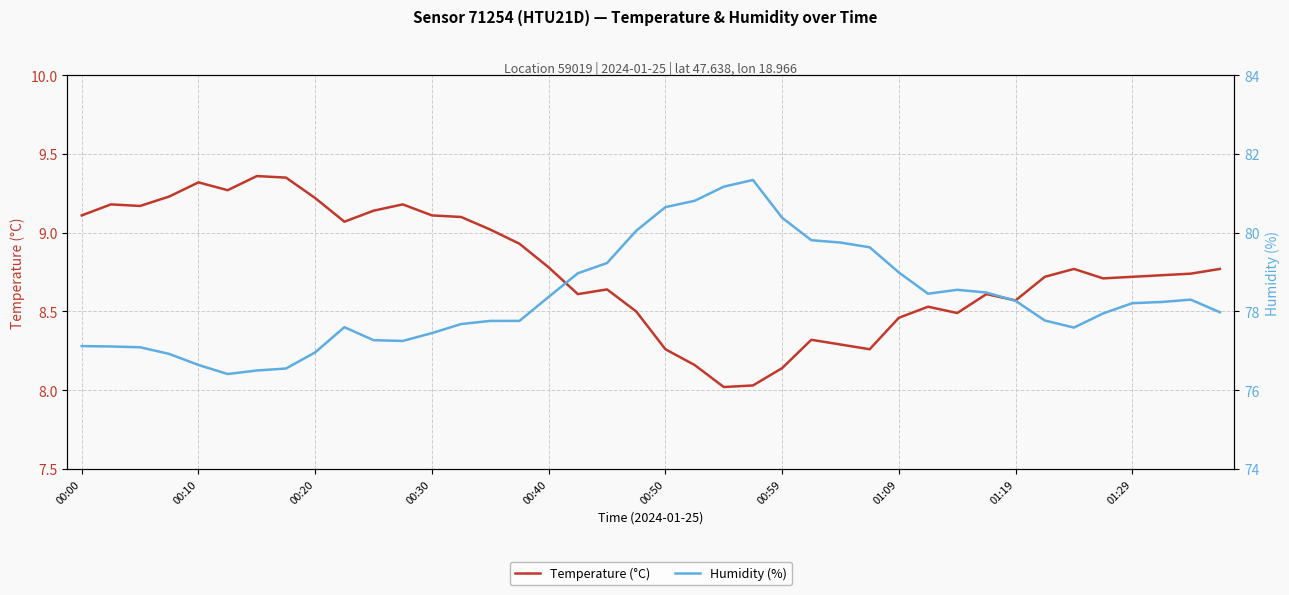

Reading left to right, extract all data points from this chart.

Temperature (°C): 9.1	9.2	9.2	9.2	9.3	9.3	9.4	9.3	9.2	9.1	9.1	9.2	9.1	9.1	9.0	8.9	8.8	8.6	8.6	8.5	8.3	8.2	8.0	8.0	8.1	8.3	8.3	8.3	8.5	8.5	8.5	8.6	8.6	8.7	8.8	8.7	8.7	8.7	8.7	8.8
Humidity (%): 77.1	77.1	77.1	76.9	76.6	76.4	76.5	76.5	77.0	77.6	77.3	77.2	77.5	77.7	77.8	77.8	78.4	79.0	79.2	80.0	80.7	80.8	81.2	81.3	80.4	79.8	79.8	79.6	79.0	78.5	78.5	78.5	78.3	77.8	77.6	78.0	78.2	78.2	78.3	78.0